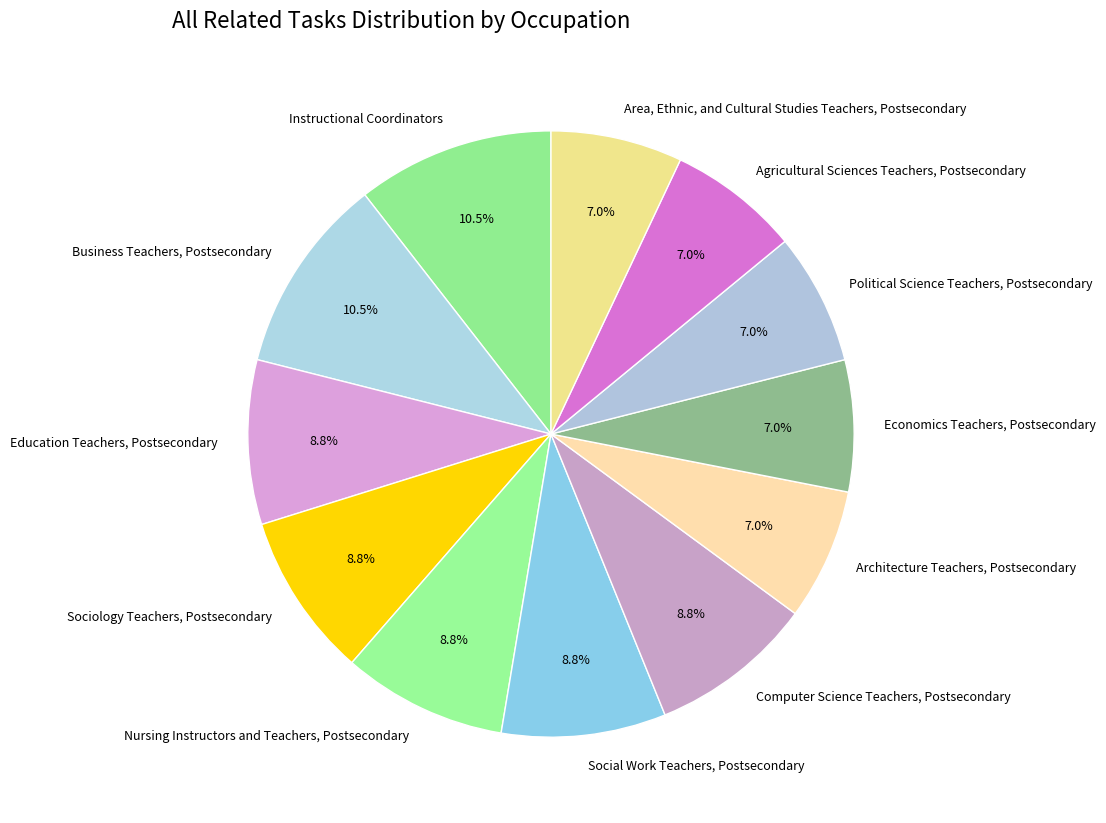

Is there any slice that represents more than half of the pie?

No